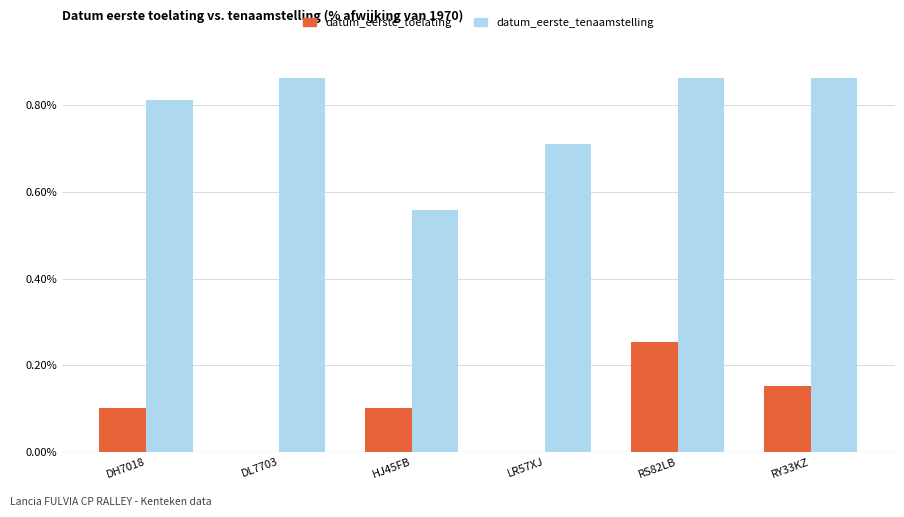

At which label does datum_eerste_toelating reach its peak?

RS82LB